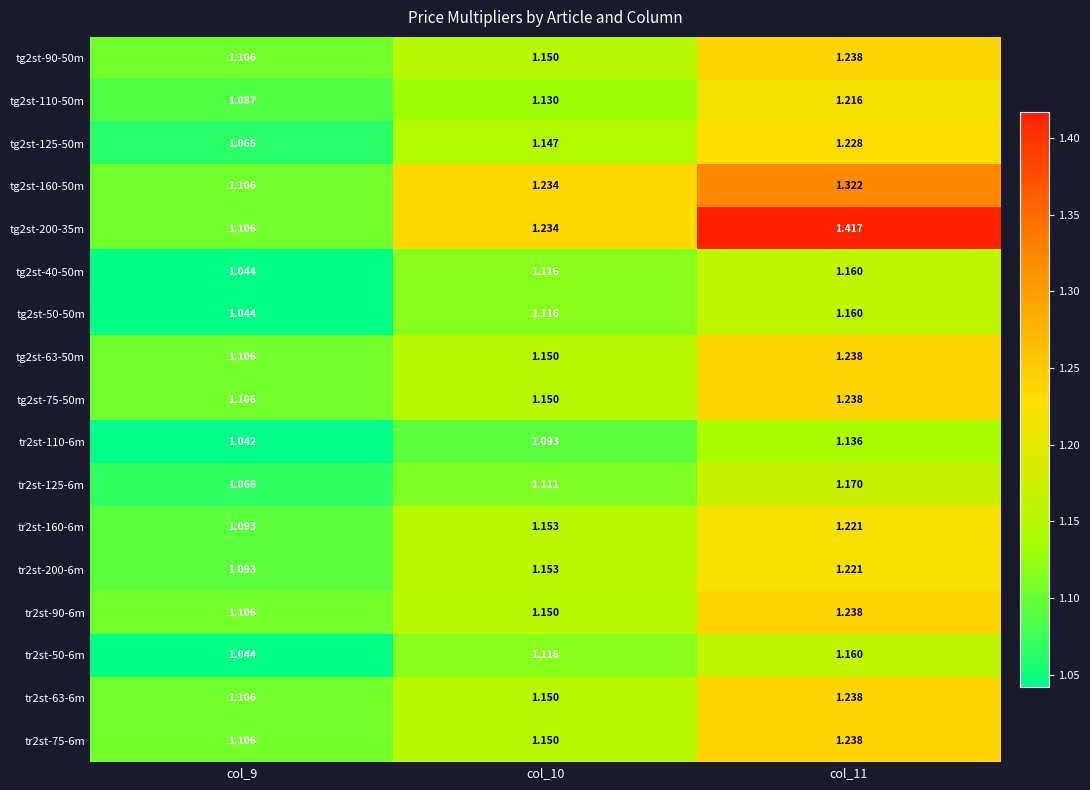

Is the value of tg2st-160-50m at col_11 greater than the value of tg2st-63-50m at col_11?

Yes